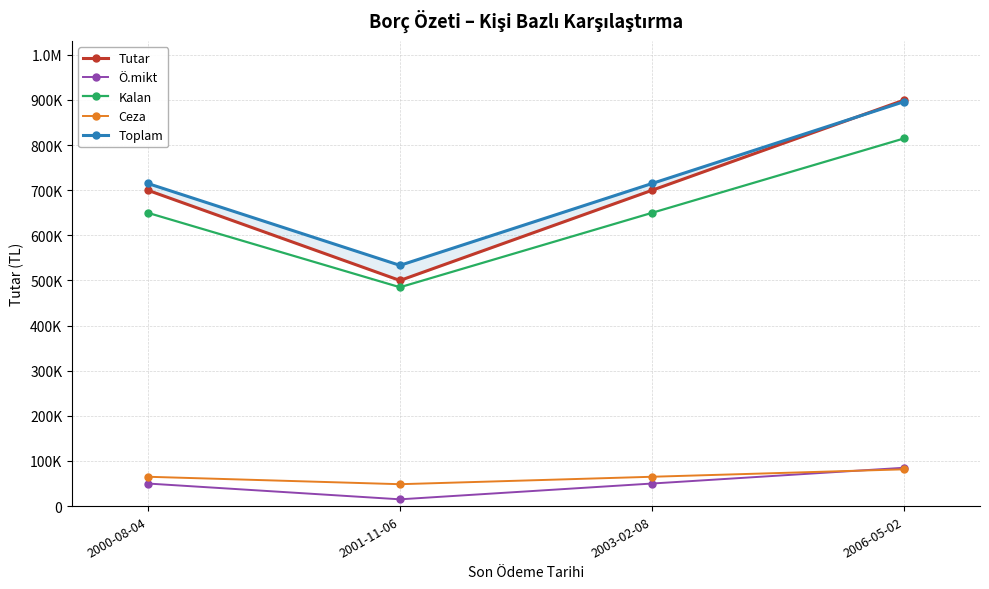

Where does the Ö.mikt series first go above 50000?

2006-05-02